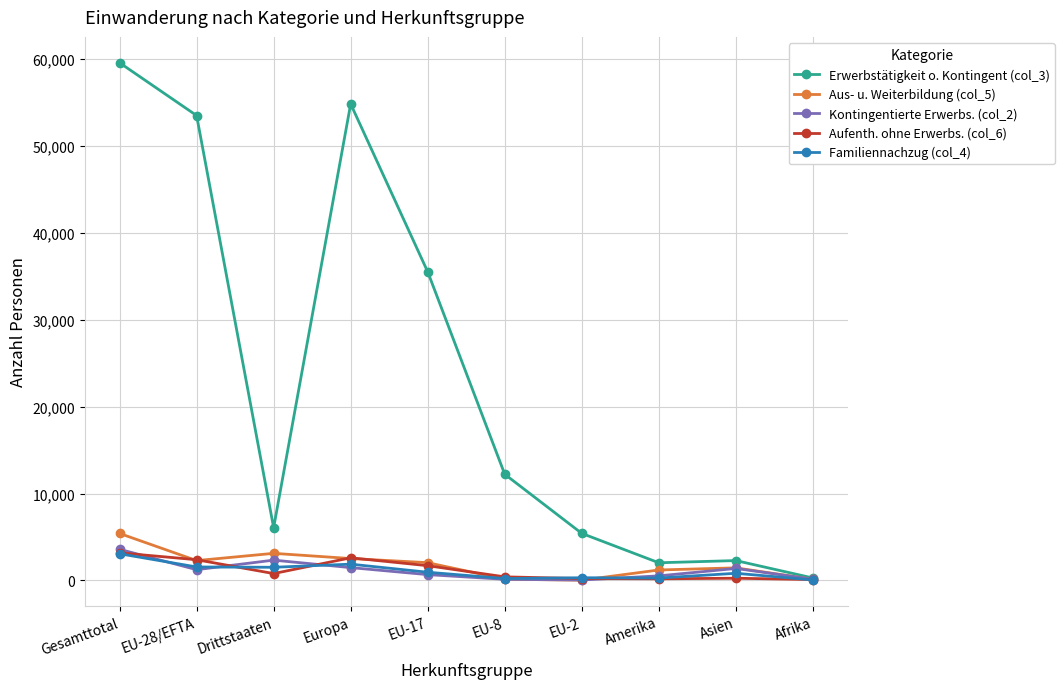

What is the sum of all Aufenth. ohne Erwerbs. (col_6) values?

11871